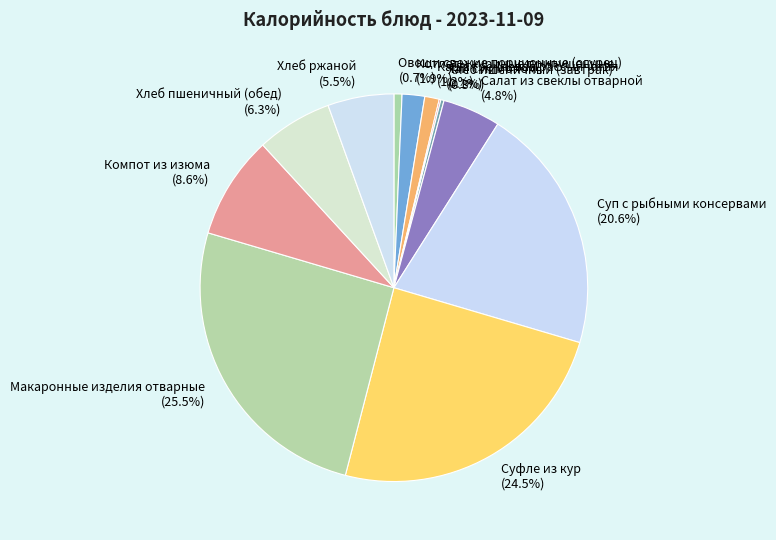

Which slice is the largest?

Макаронные изделия отварные